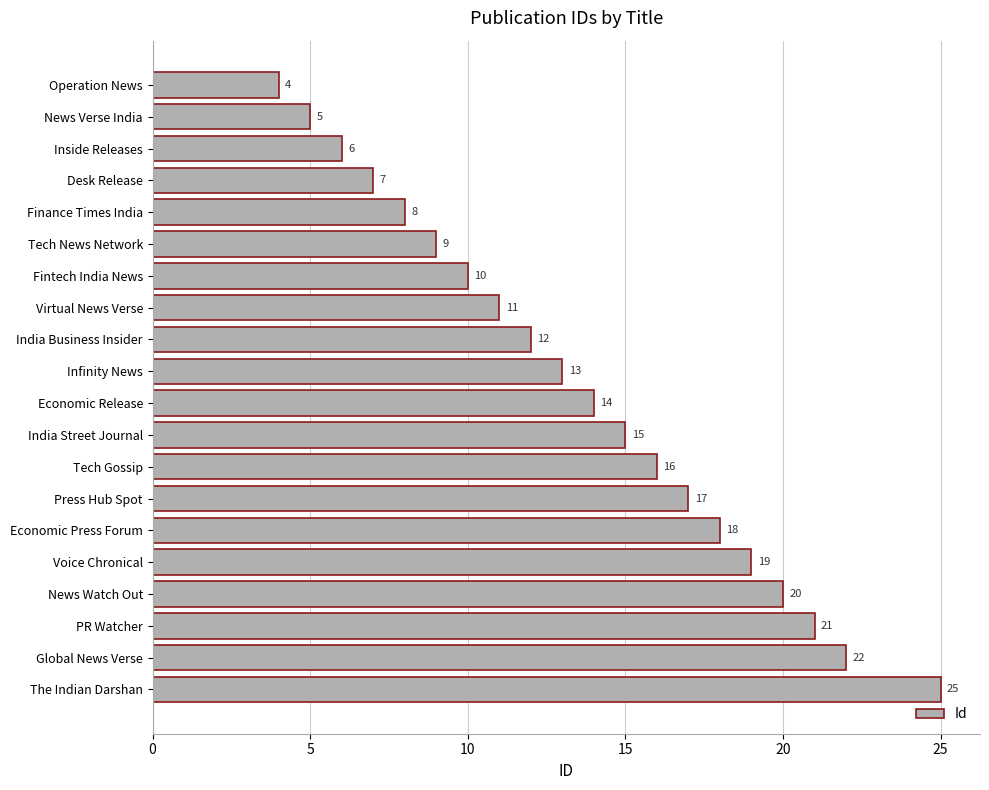

Rank the categories by value from lowest to highest.

Operation News, News Verse India, Inside Releases, Desk Release, Finance Times India, Tech News Network, Fintech India News, Virtual News Verse, India Business Insider, Infinity News, Economic Release, India Street Journal, Tech Gossip, Press Hub Spot, Economic Press Forum, Voice Chronical, News Watch Out, PR Watcher, Global News Verse, The Indian Darshan